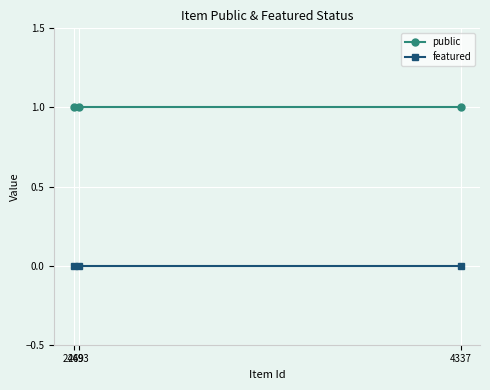

True or false: public has a value of 1 at 2493.

True